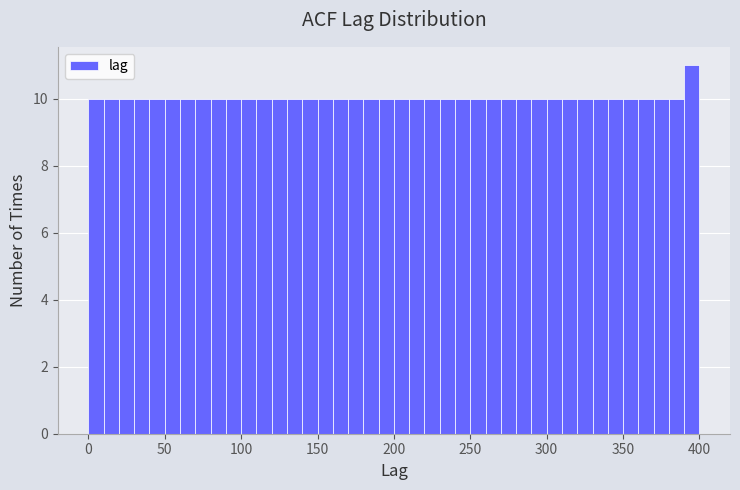

Read against the x-axis, roughly where is the centre of the tallest bar?

395